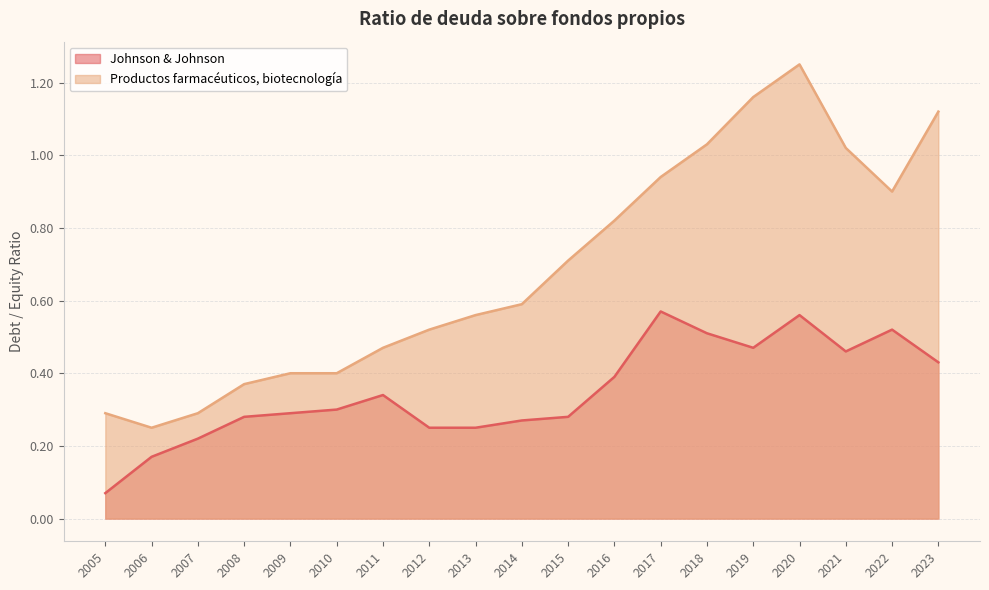

Reading right to left, what are all the values shown in this chart?

Johnson & Johnson: 2023=0.4	2022=0.5	2021=0.5	2020=0.6	2019=0.5	2018=0.5	2017=0.6	2016=0.4	2015=0.3	2014=0.3	2013=0.2	2012=0.2	2011=0.3	2010=0.3	2009=0.3	2008=0.3	2007=0.2	2006=0.2	2005=0.1
Productos farmacéuticos, biotecnología: 2023=1.1	2022=0.9	2021=1.0	2020=1.2	2019=1.2	2018=1.0	2017=0.9	2016=0.8	2015=0.7	2014=0.6	2013=0.6	2012=0.5	2011=0.5	2010=0.4	2009=0.4	2008=0.4	2007=0.3	2006=0.2	2005=0.3